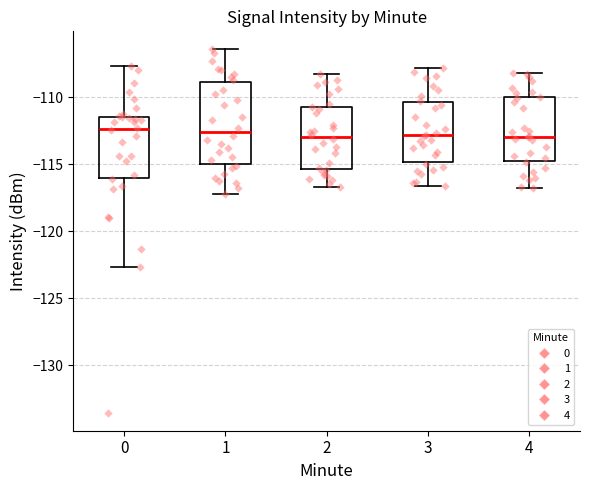

Comparing the boxes themselves (not the whiskers), which one is the tallest?

1